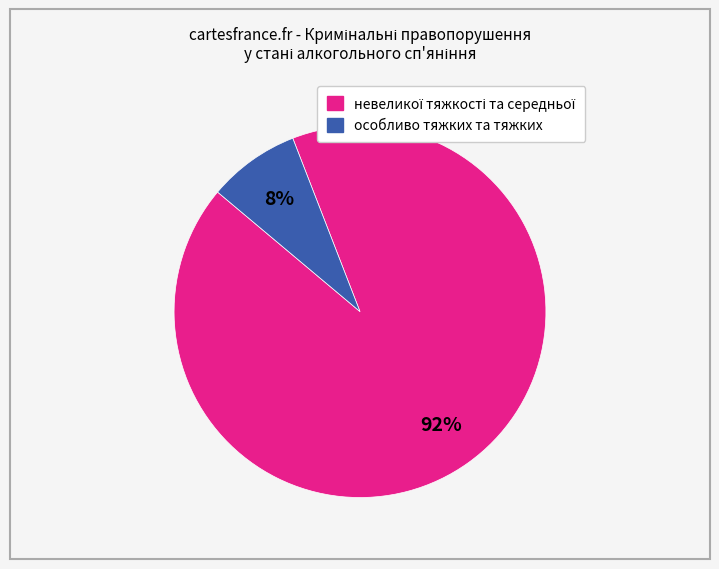

To the nearest percent, what is the average slice percentage?

50%